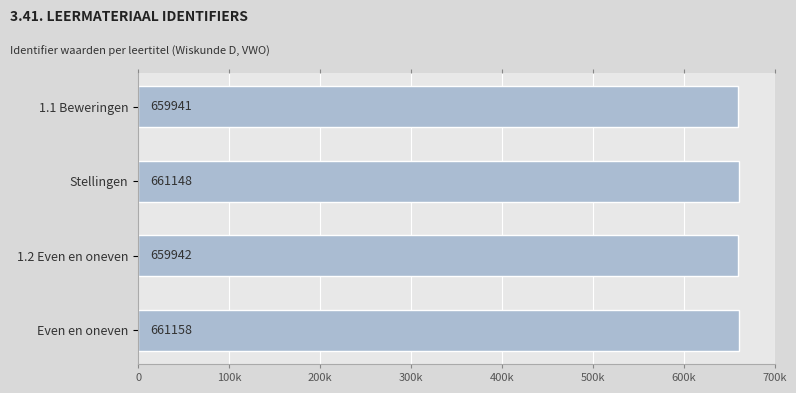

List the labels in order of value, largest first.

Even en oneven, Stellingen, 1.2 Even en oneven, 1.1 Beweringen